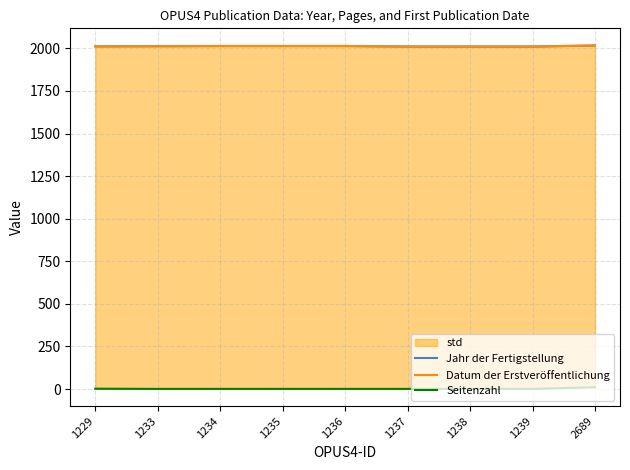

How many categories are shown in the chart?

9